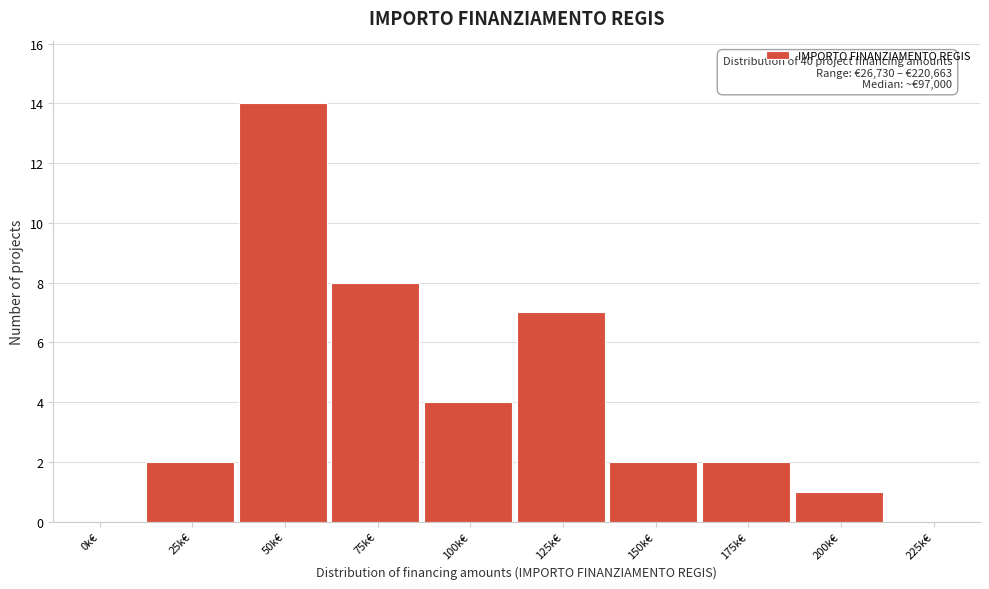

Reading right to left, transcribe all the data shown in this chart.

225k€=0	200k€=1	175k€=2	150k€=2	125k€=7	100k€=4	75k€=8	50k€=14	25k€=2	0k€=0